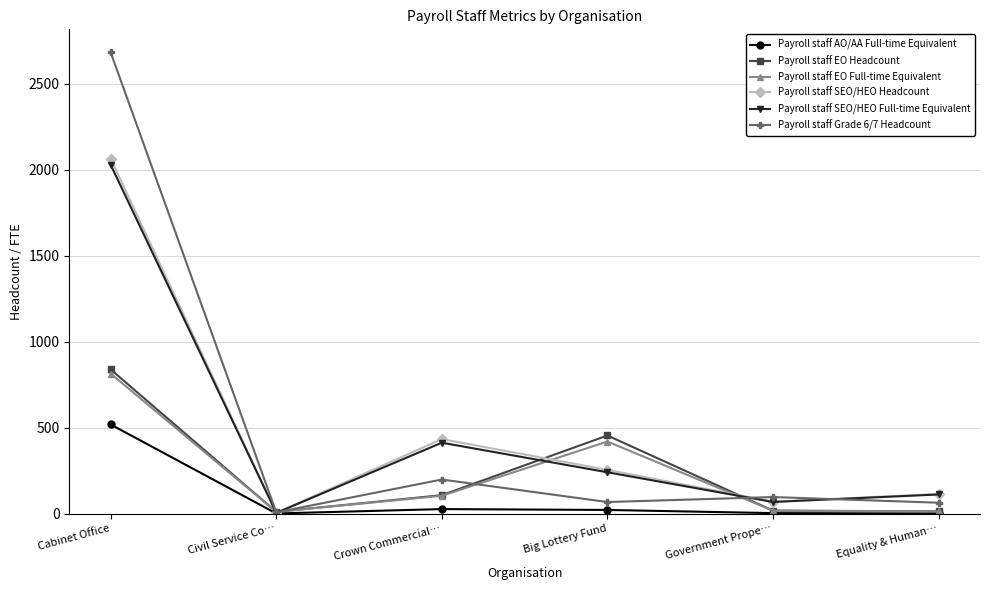

At how many categories does at least one series exceed 1201?

1